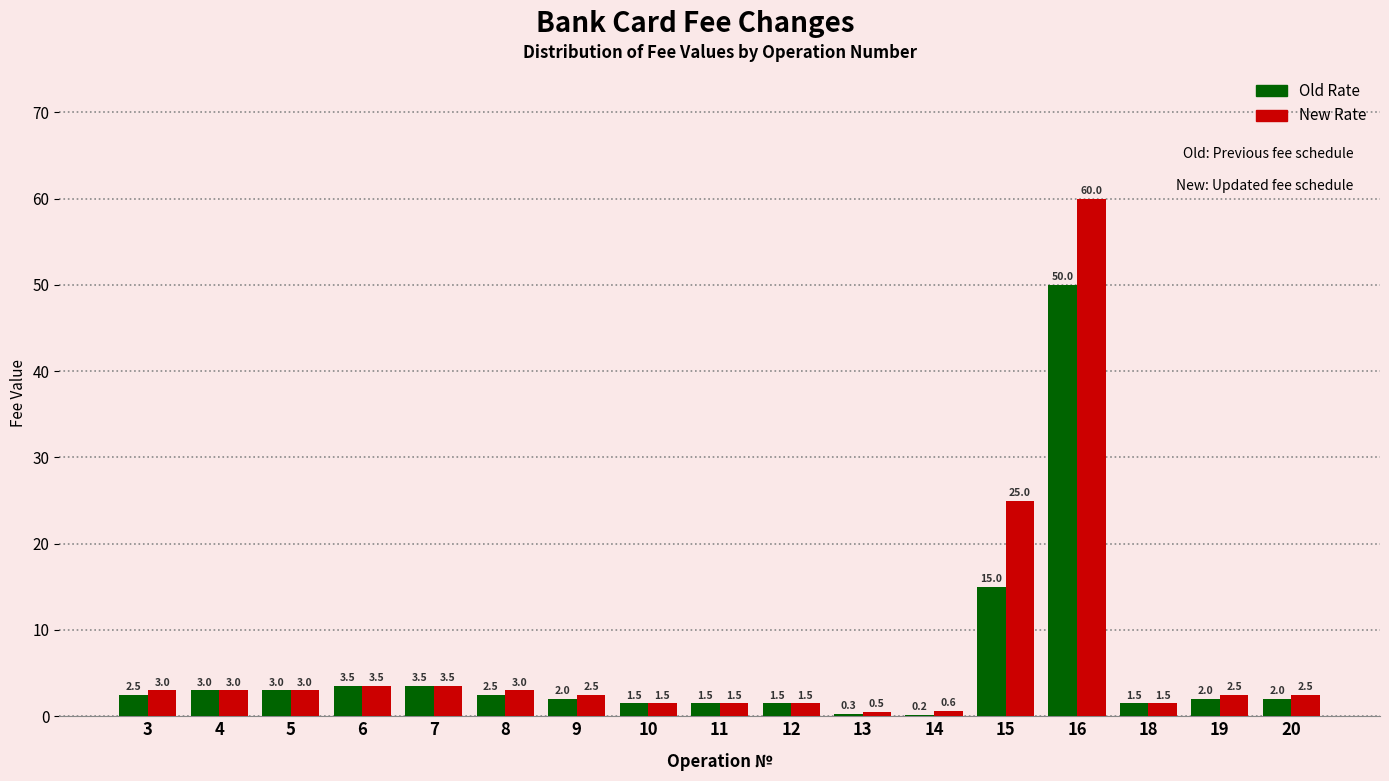

Reading right to left, transcribe all the data shown in this chart.

Old Rate: 20=2.0	19=2.0	18=1.5	16=50.0	15=15.0	14=0.2	13=0.3	12=1.5	11=1.5	10=1.5	9=2.0	8=2.5	7=3.5	6=3.5	5=3.0	4=3.0	3=2.5
New Rate: 20=2.5	19=2.5	18=1.5	16=60.0	15=25.0	14=0.6	13=0.5	12=1.5	11=1.5	10=1.5	9=2.5	8=3.0	7=3.5	6=3.5	5=3.0	4=3.0	3=3.0